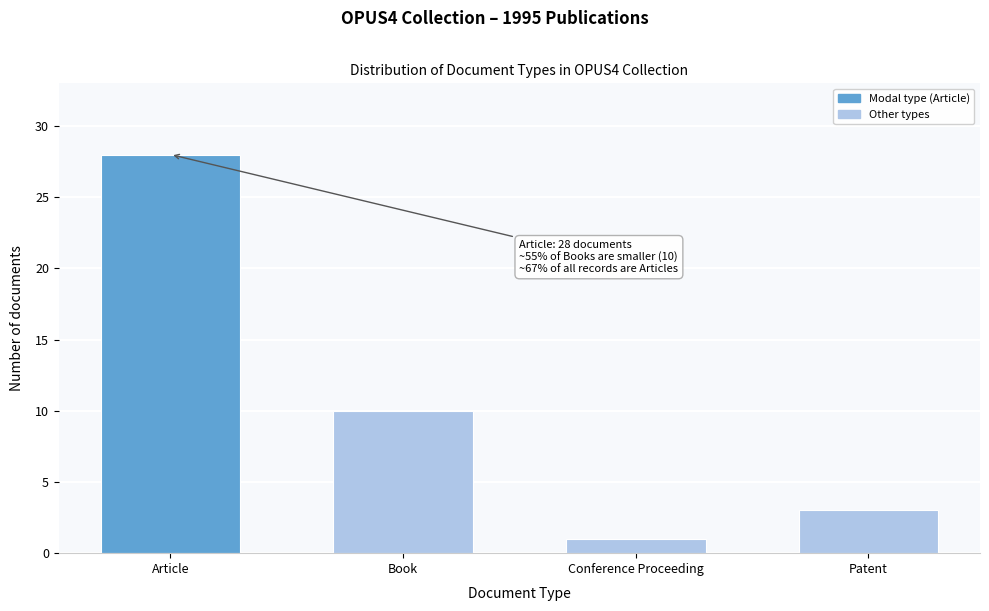

Reading right to left, extract all data points from this chart.

3	1	10	28